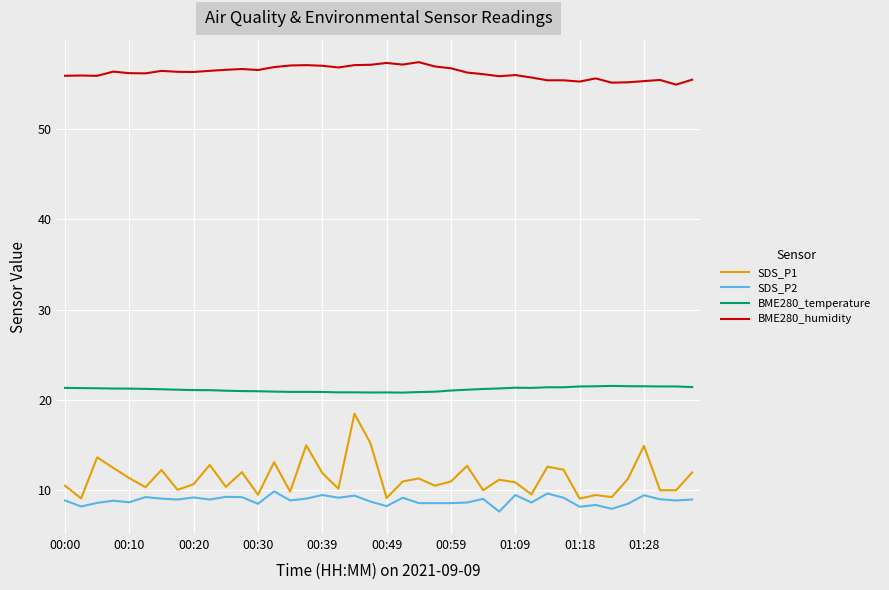

What are all the series names shown in the legend?

SDS_P1, SDS_P2, BME280_temperature, BME280_humidity